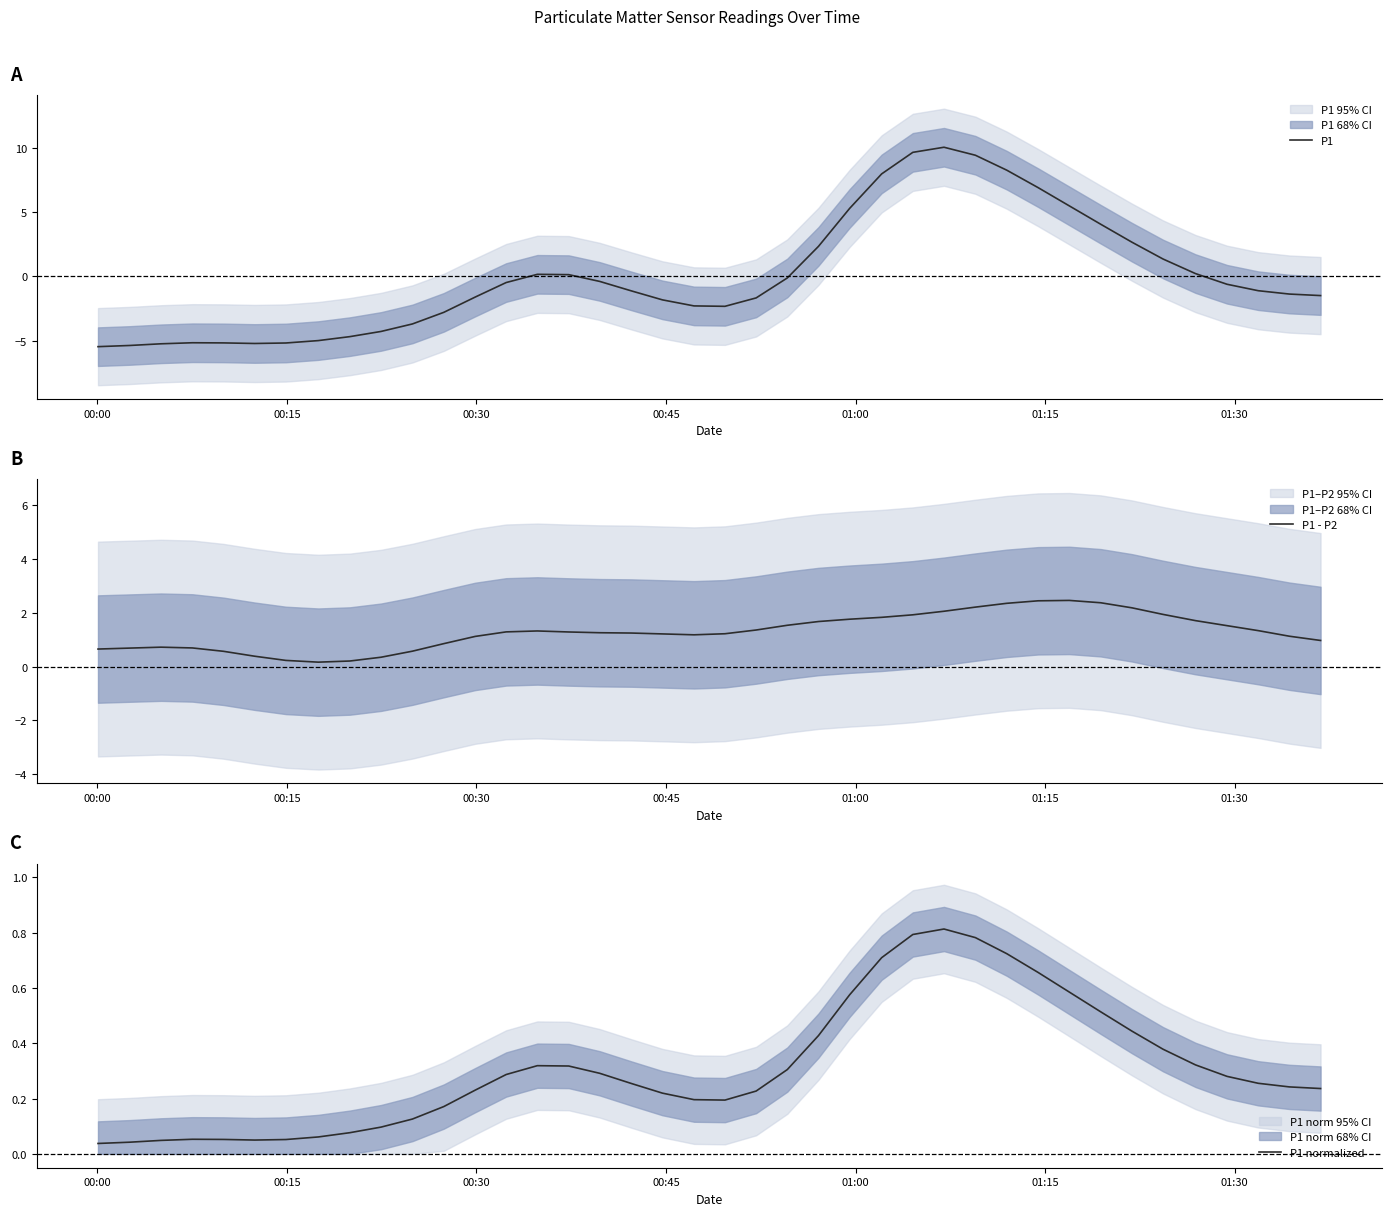

How many data points in P1 are less than -1?

21